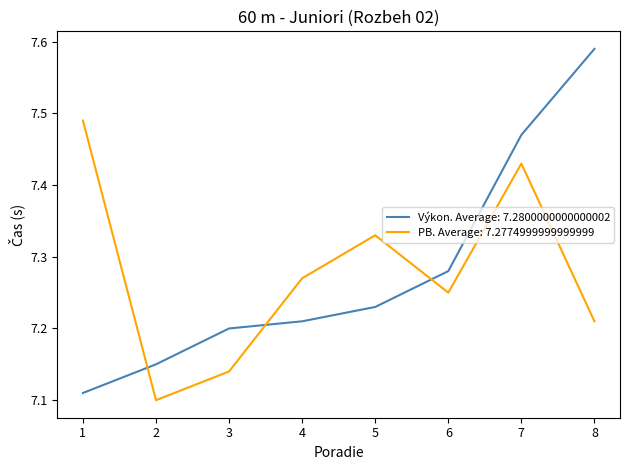

Which series has the widest spread of values?

Výkon. Average: 7.2800000000000002